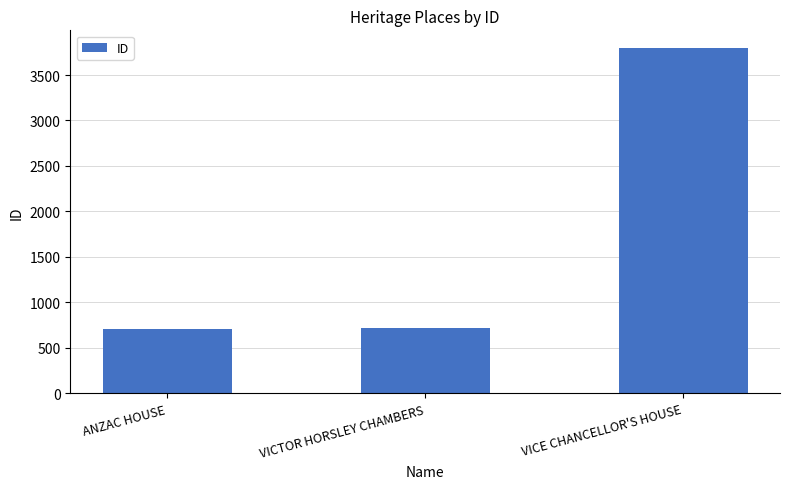

What is the smallest value displayed?

712